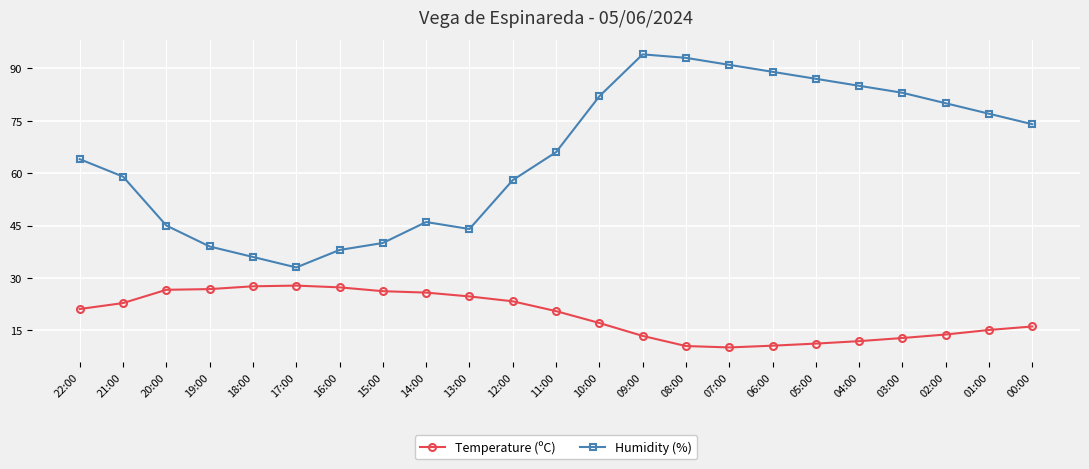

At which label does Humidity (%) reach its minimum?

17:00